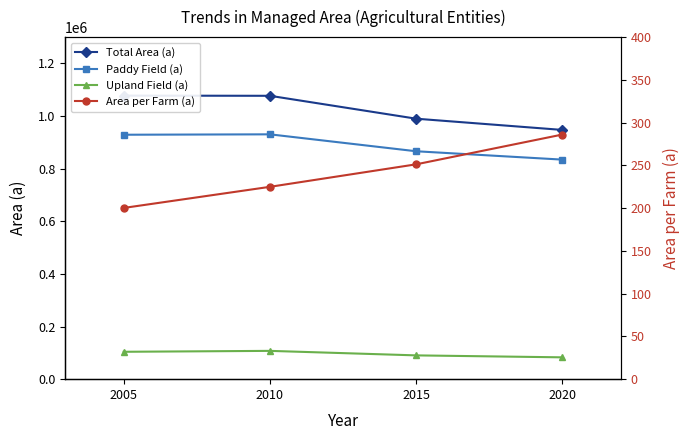

Rank the categories by Total Area (a) value from highest to lowest.

2005, 2010, 2015, 2020